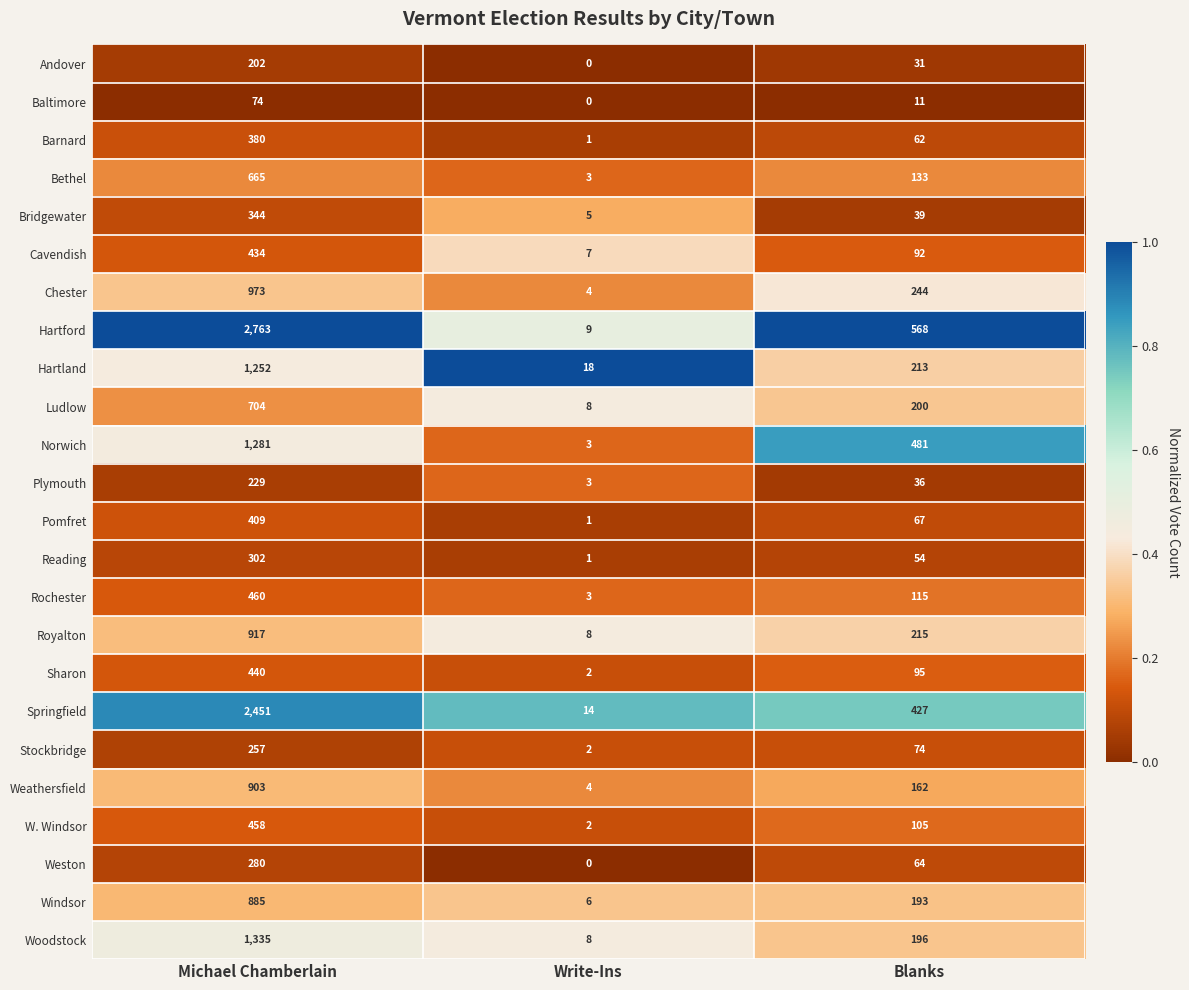

True or false: Norwich has a value of 716 at Blanks.

False